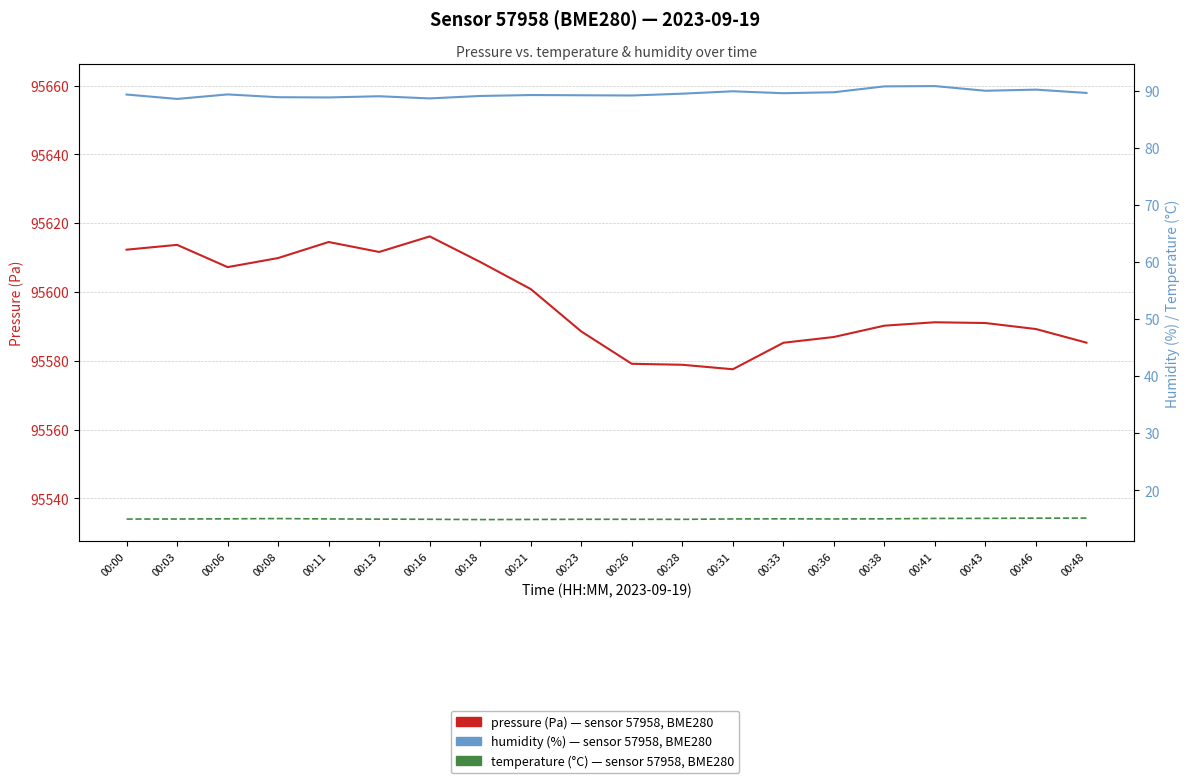

Which series has the largest total across all categories?

pressure (Pa)